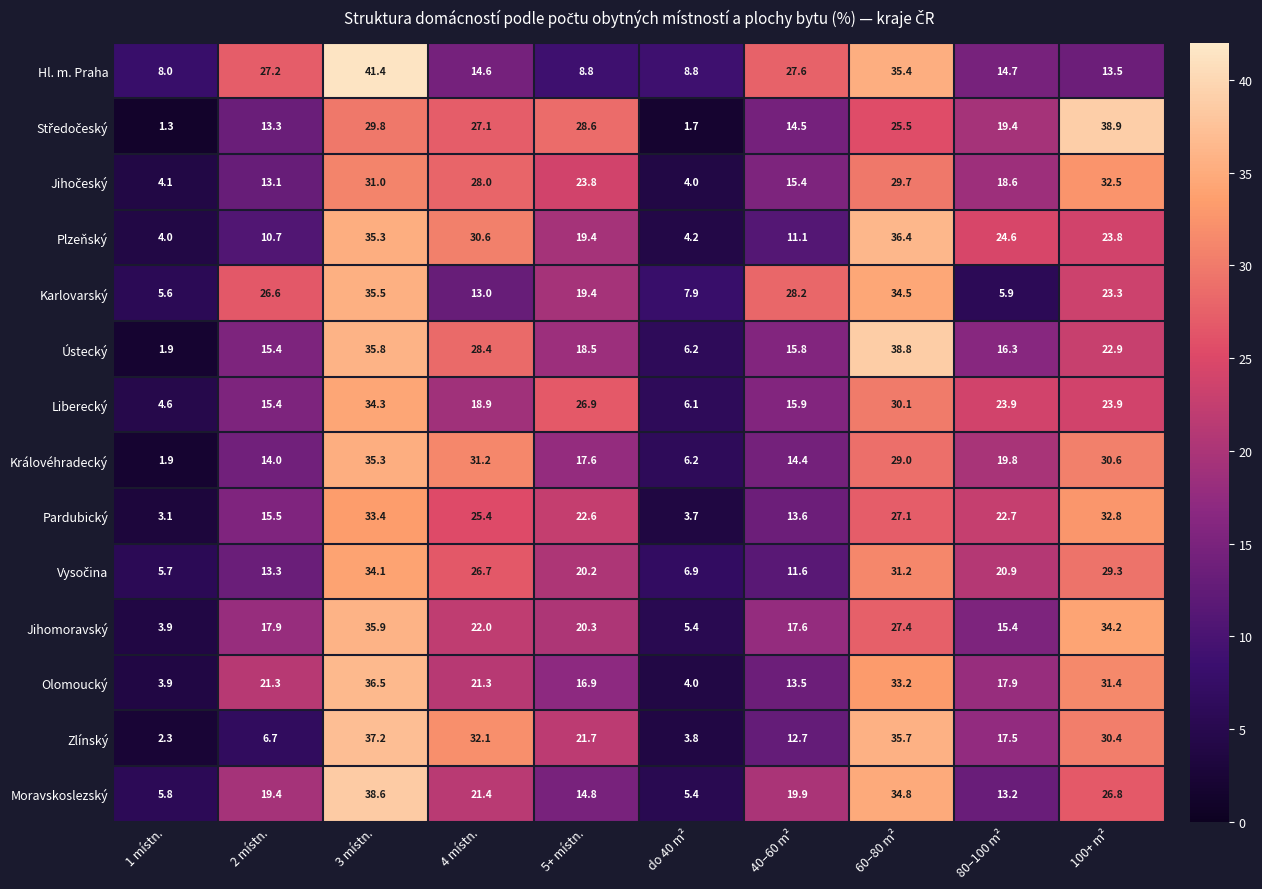

What is the difference between the maximum and minimum values in the Pardubický series?

30.3